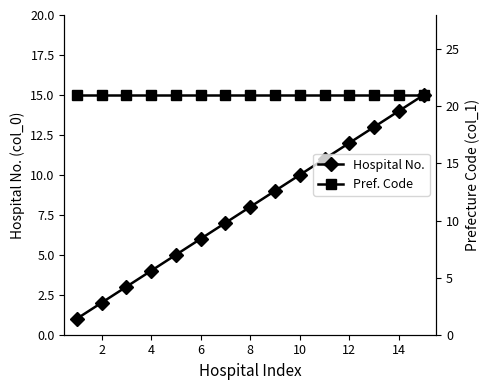

The Hospital No. series shows 14 at 14. True or false?

True